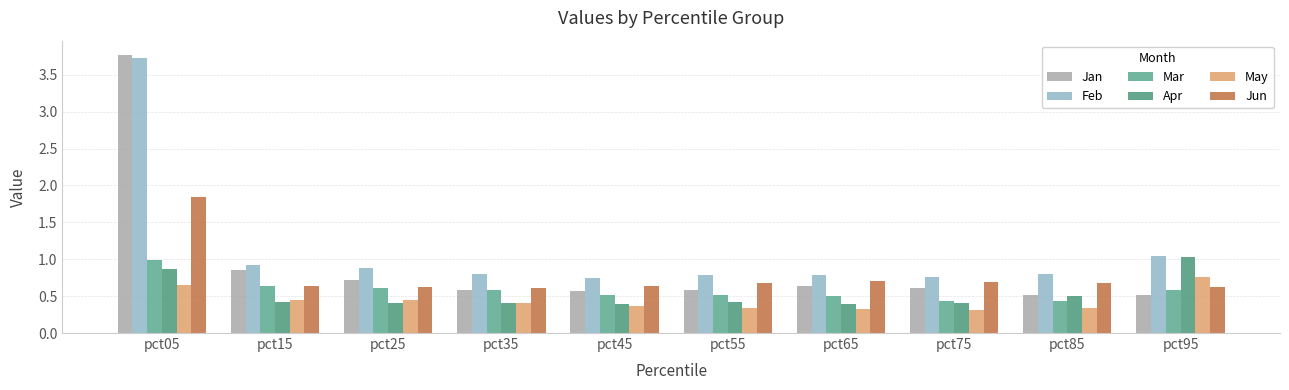

List the labels in order of Feb value, largest first.

pct05, pct95, pct15, pct25, pct85, pct35, pct55, pct65, pct75, pct45